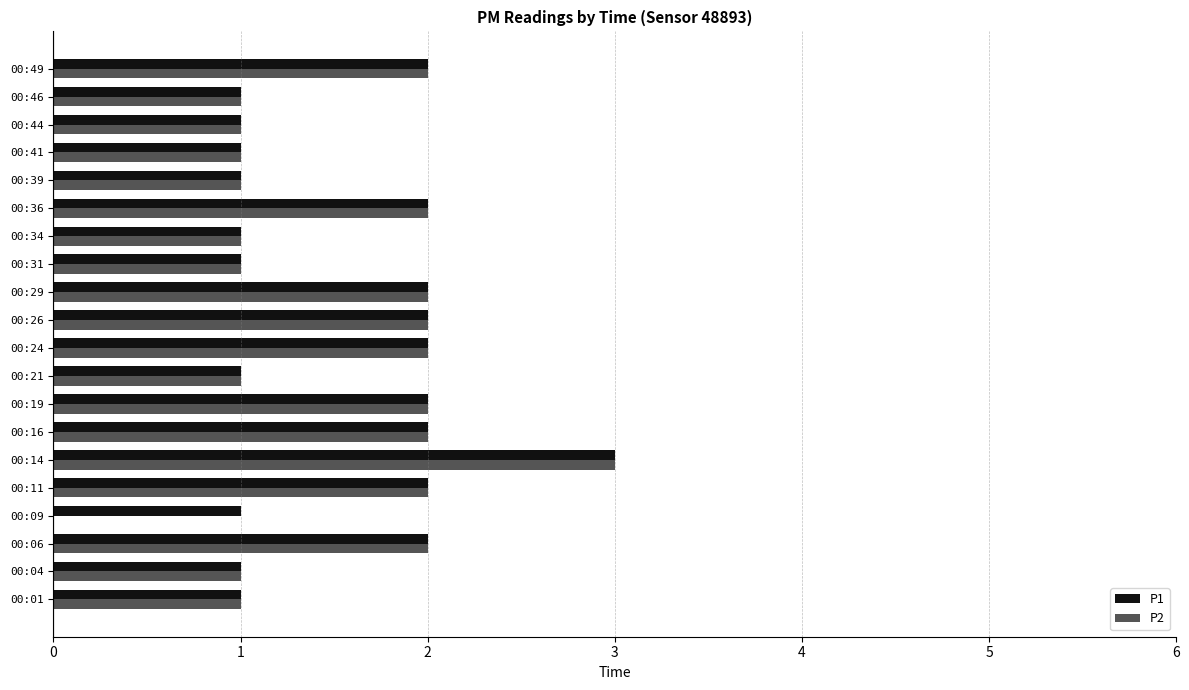

Which series has the widest spread of values?

P2